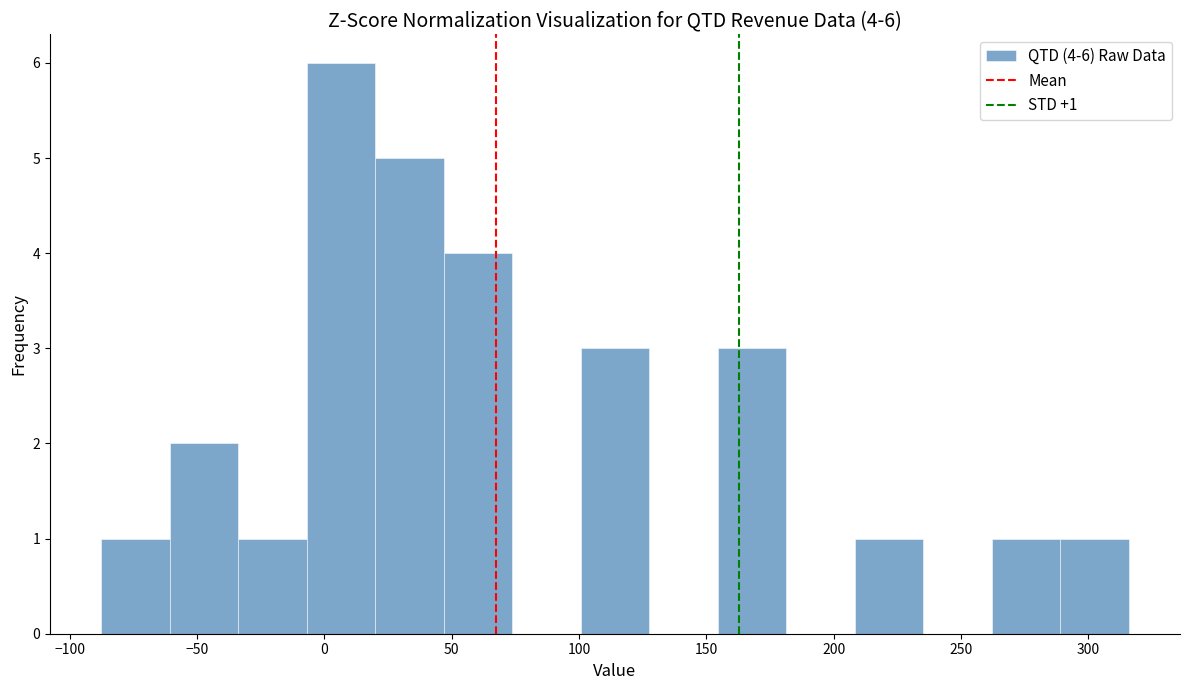

Which range on the x-axis has the tallest bar?

-5 to 20